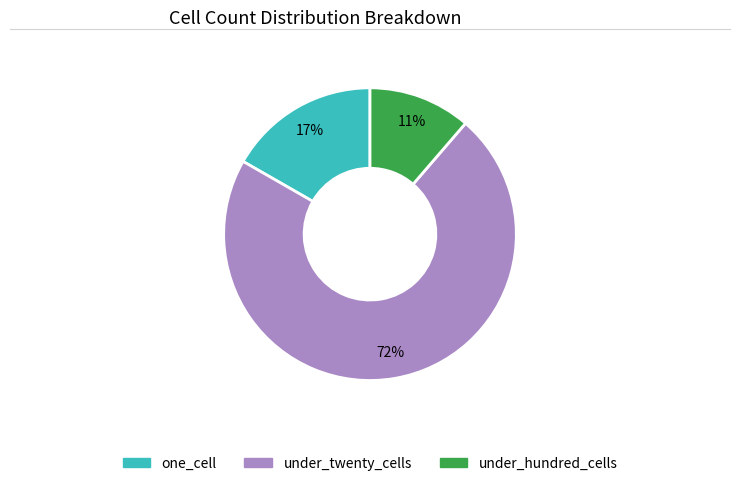

To the nearest percent, what is the difference between the largest and smallest slice percentages?

61%